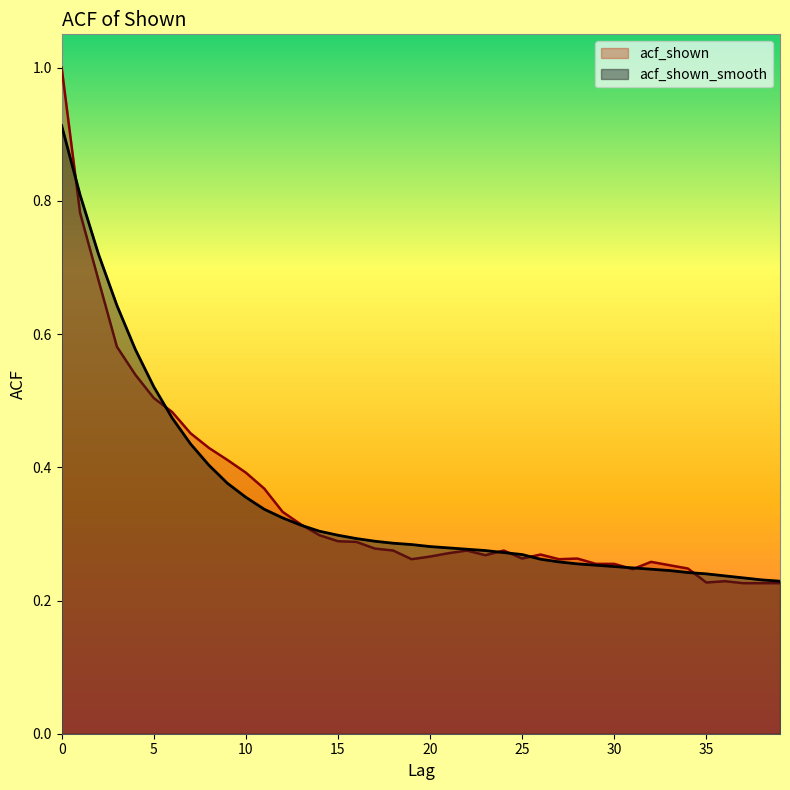

Reading right to left, list all the values displayed in this chart.

acf_shown_smooth: 39=0.2	38=0.2	37=0.2	36=0.2	35=0.2	34=0.2	33=0.2	32=0.2	31=0.2	30=0.3	29=0.3	28=0.3	27=0.3	26=0.3	25=0.3	24=0.3	23=0.3	22=0.3	21=0.3	20=0.3	19=0.3	18=0.3	17=0.3	16=0.3	15=0.3	14=0.3	13=0.3	12=0.3	11=0.3	10=0.4	9=0.4	8=0.4	7=0.4	6=0.5	5=0.5	4=0.6	3=0.6	2=0.7	1=0.8	0=0.9
acf_shown: 39=0.2	38=0.2	37=0.2	36=0.2	35=0.2	34=0.2	33=0.3	32=0.3	31=0.2	30=0.3	29=0.3	28=0.3	27=0.3	26=0.3	25=0.3	24=0.3	23=0.3	22=0.3	21=0.3	20=0.3	19=0.3	18=0.3	17=0.3	16=0.3	15=0.3	14=0.3	13=0.3	12=0.3	11=0.4	10=0.4	9=0.4	8=0.4	7=0.5	6=0.5	5=0.5	4=0.5	3=0.6	2=0.7	1=0.8	0=1.0